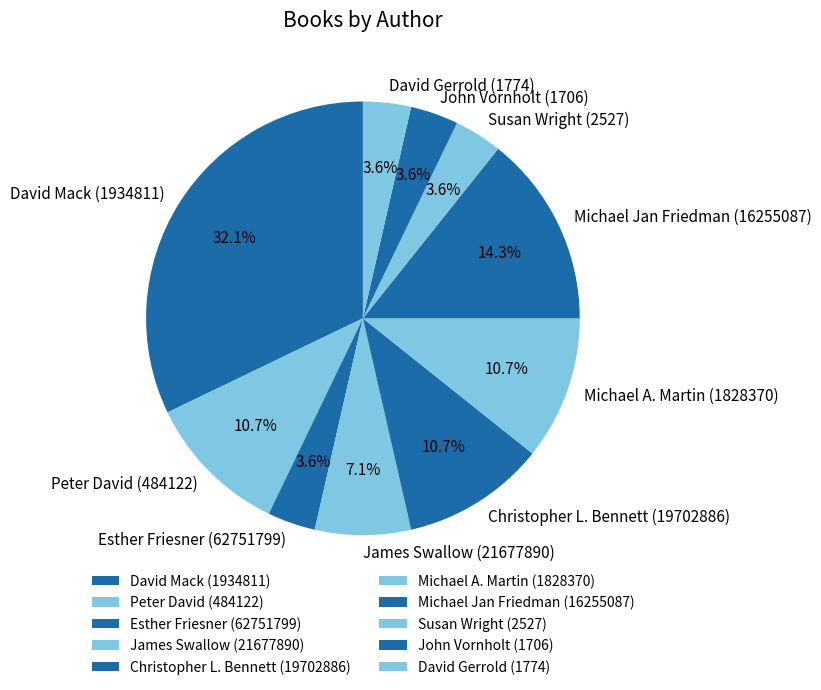

Is David Mack (1934811) the majority of the pie?

No